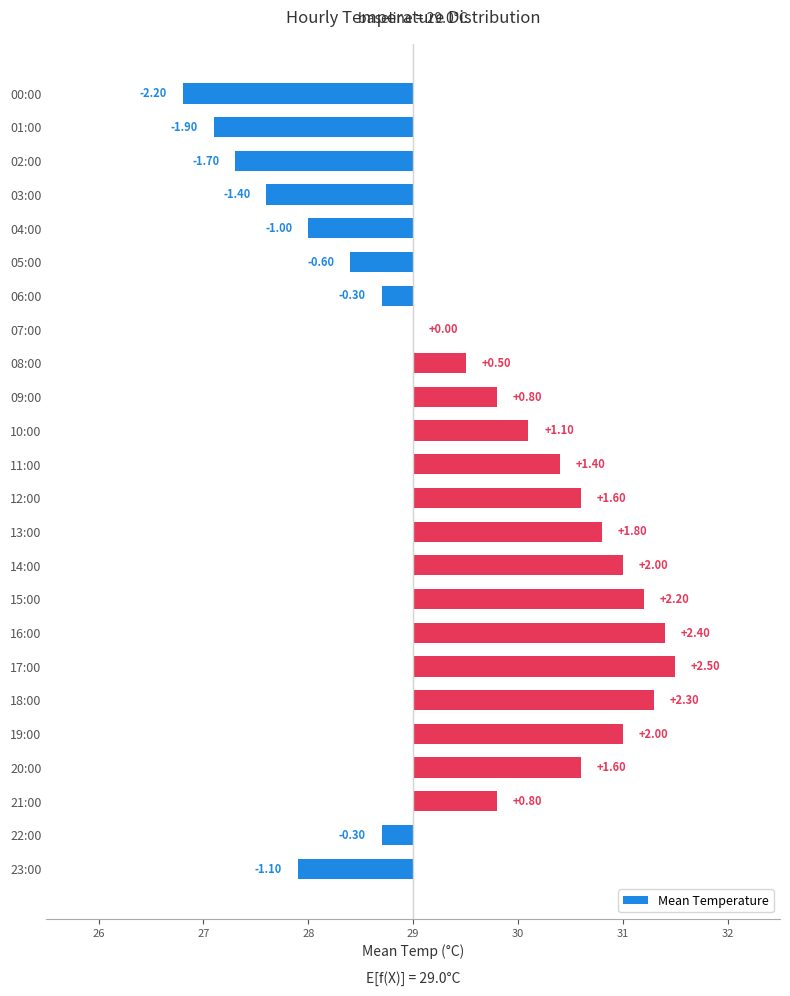

How many values are below zero?

9